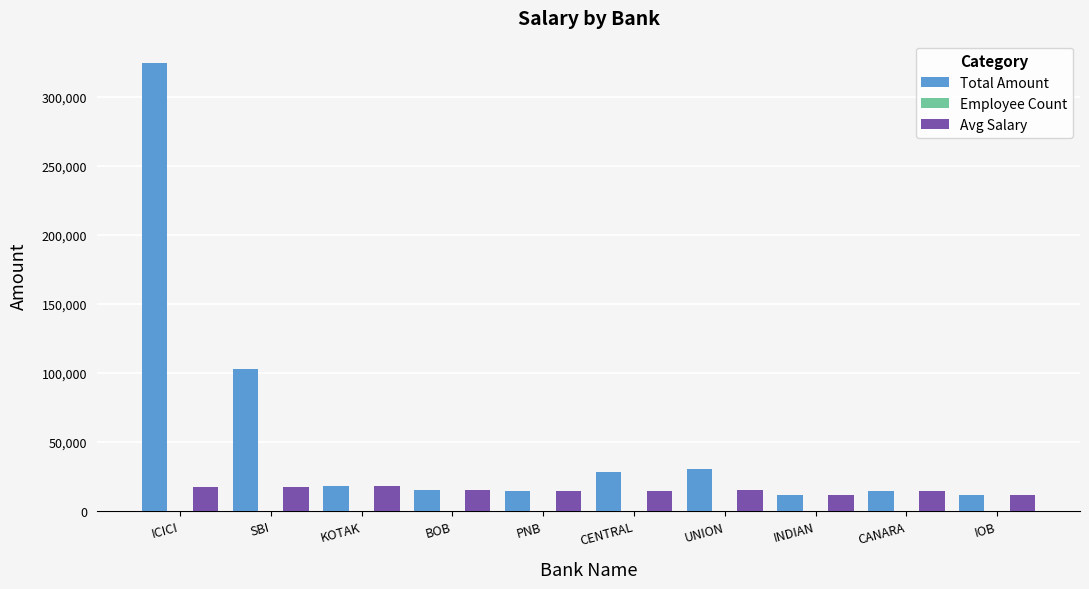

At which category is the sum across all series the highest?

ICICI